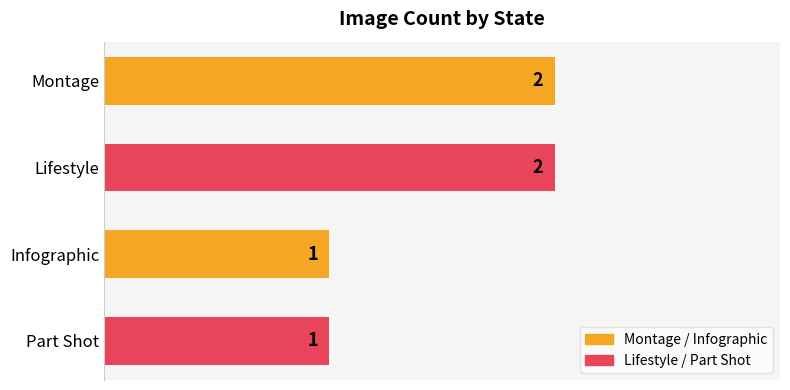

Reading top to bottom, transcribe all the data shown in this chart.

2	2	1	1